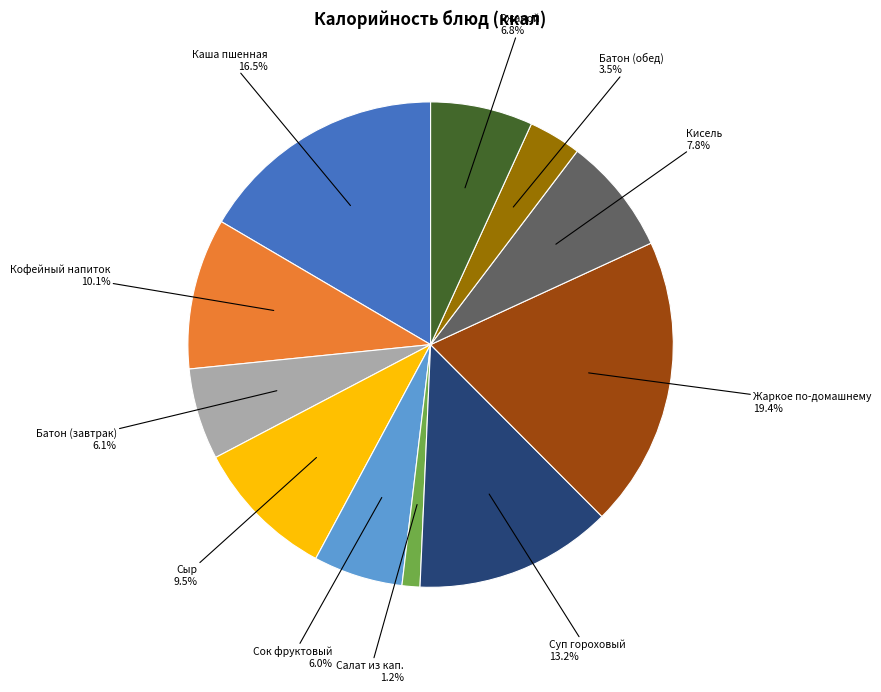

To the nearest percent, what is the average slice percentage?

9%